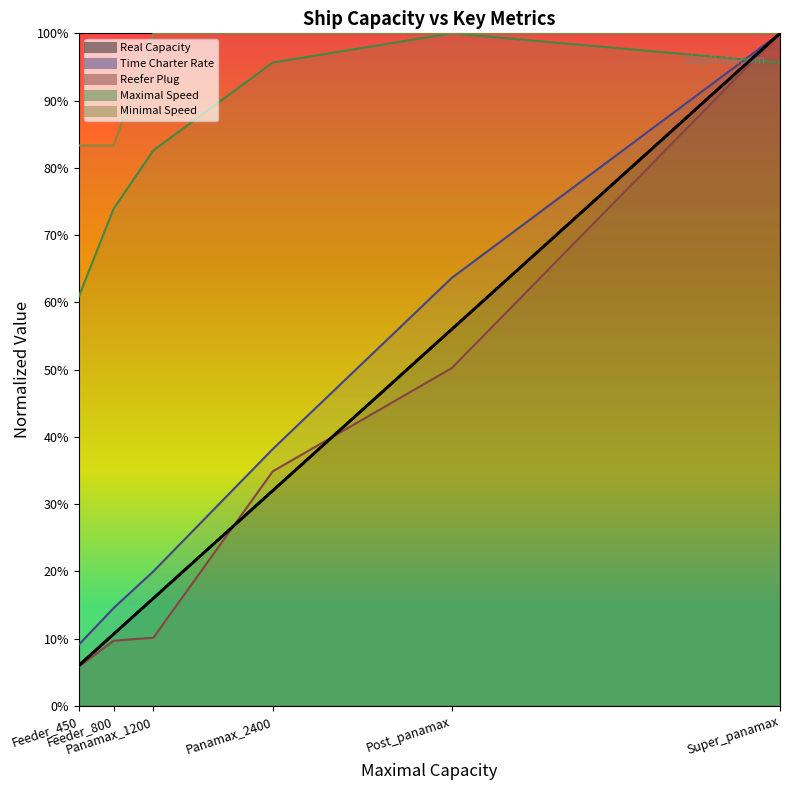

True or false: Time Charter Rate and Minimal Speed intersect in this chart.

False